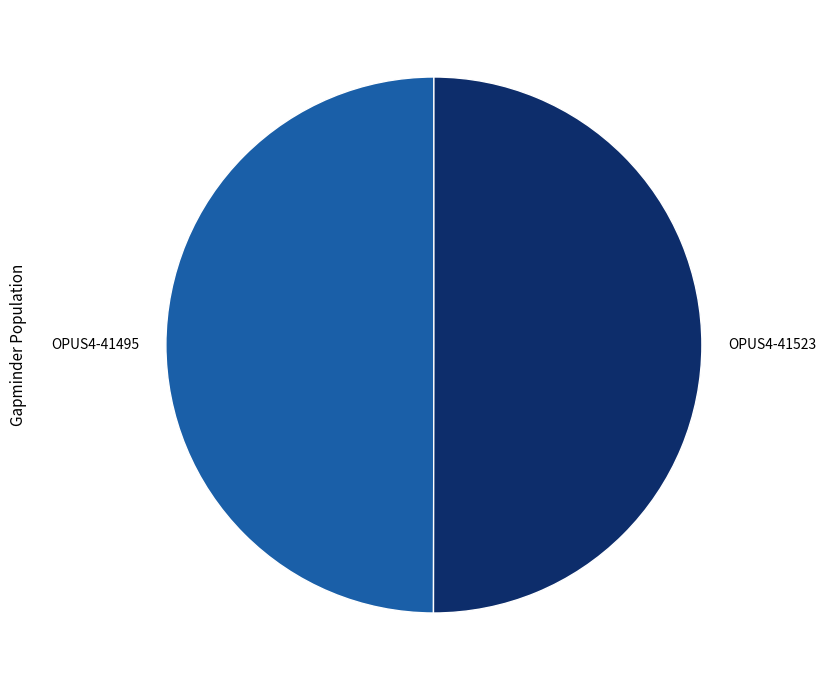

Is it true that OPUS4-41495 is 50% of the pie?

True